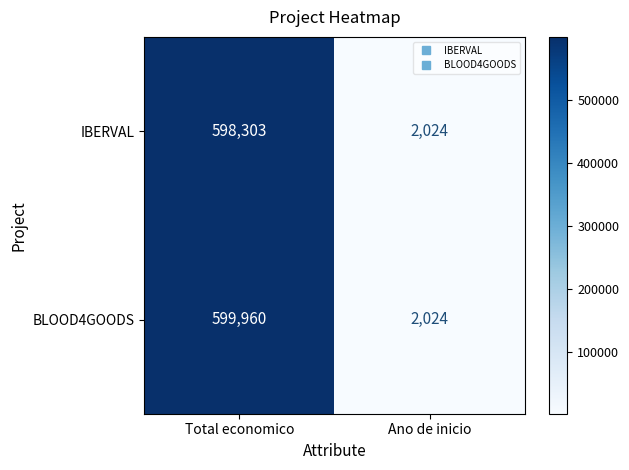

What is the difference between the IBERVAL values at Ano de inicio and Total economico?

596279